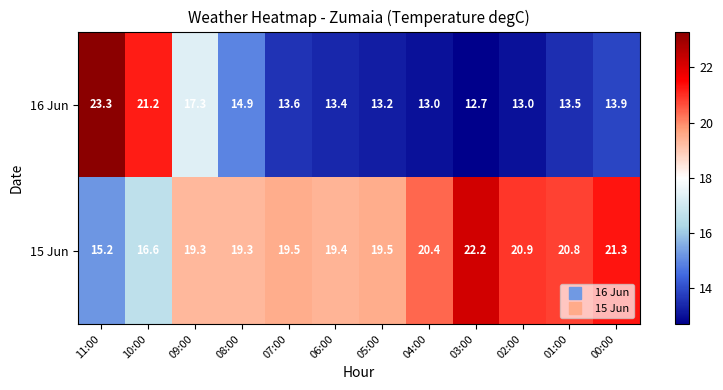

How many data points does each series have?

12